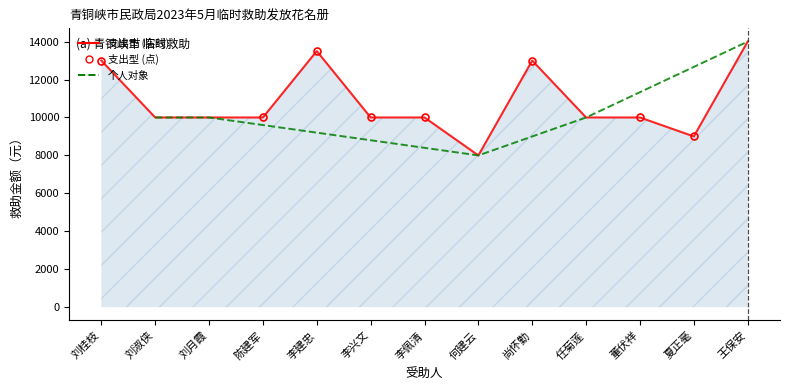

Rank the categories by value from highest to lowest.

王保安, 李建忠, 刘桂枝, 尚怀勤, 刘淑侠, 刘月霞, 陈建军, 李兴文, 李佩清, 任菊莲, 董伏祥, 夏正毫, 何建云